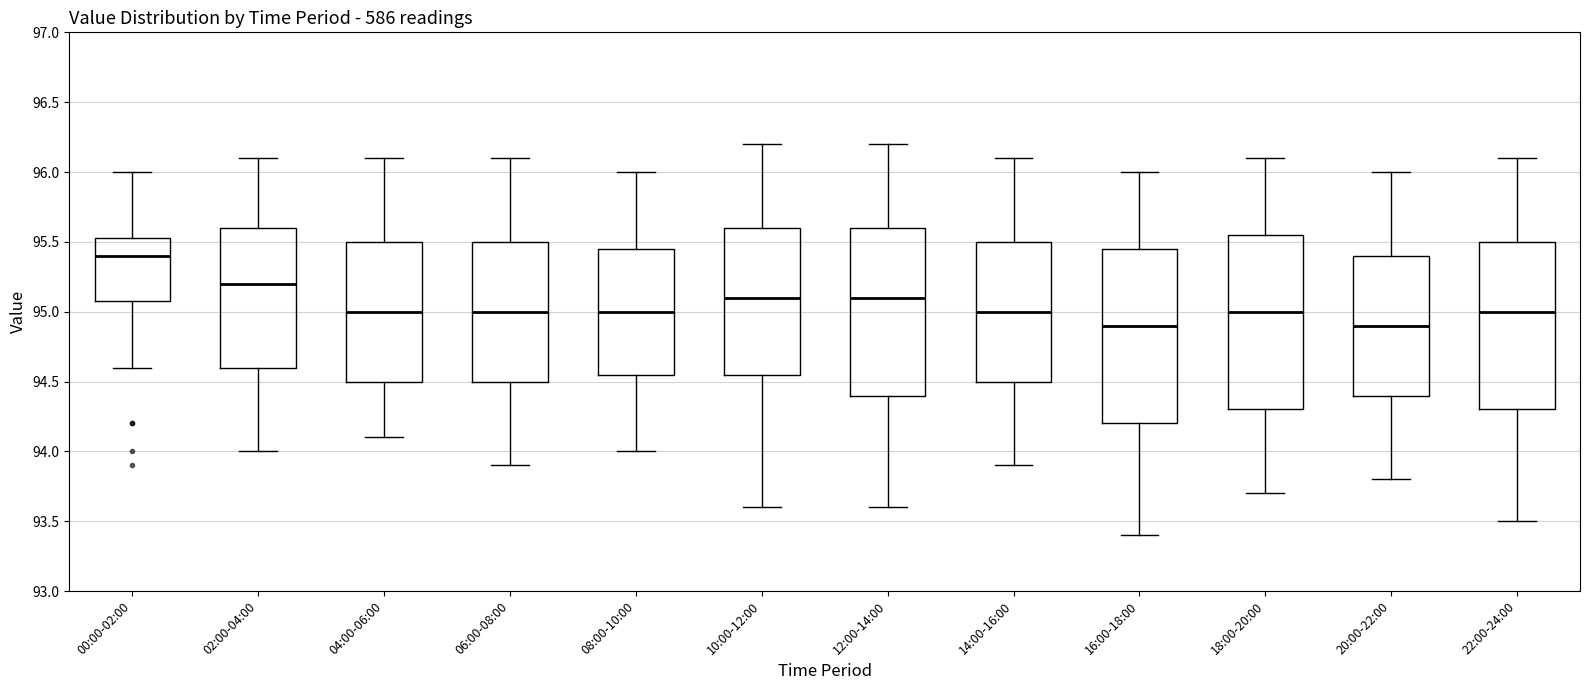

Reading left to right, read every box against the y-axis: the position of its median line, the range the box covers, and the ends of its whiskers. The values are not printed on the chart, so give them approximately, as read against the axis.

00:00-02:00: median 95.40, box 95.10 to 95.55, whiskers 94.60 to 96.00
02:00-04:00: median 95.20, box 94.60 to 95.60, whiskers 94.00 to 96.10
04:00-06:00: median 95.00, box 94.50 to 95.50, whiskers 94.10 to 96.10
06:00-08:00: median 95.00, box 94.50 to 95.50, whiskers 93.90 to 96.10
08:00-10:00: median 95.00, box 94.55 to 95.45, whiskers 94.00 to 96.00
10:00-12:00: median 95.10, box 94.55 to 95.60, whiskers 93.60 to 96.20
12:00-14:00: median 95.10, box 94.40 to 95.60, whiskers 93.60 to 96.20
14:00-16:00: median 95.00, box 94.50 to 95.50, whiskers 93.90 to 96.10
16:00-18:00: median 94.90, box 94.20 to 95.45, whiskers 93.40 to 96.00
18:00-20:00: median 95.00, box 94.30 to 95.55, whiskers 93.70 to 96.10
20:00-22:00: median 94.90, box 94.40 to 95.40, whiskers 93.80 to 96.00
22:00-24:00: median 95.00, box 94.30 to 95.50, whiskers 93.50 to 96.10